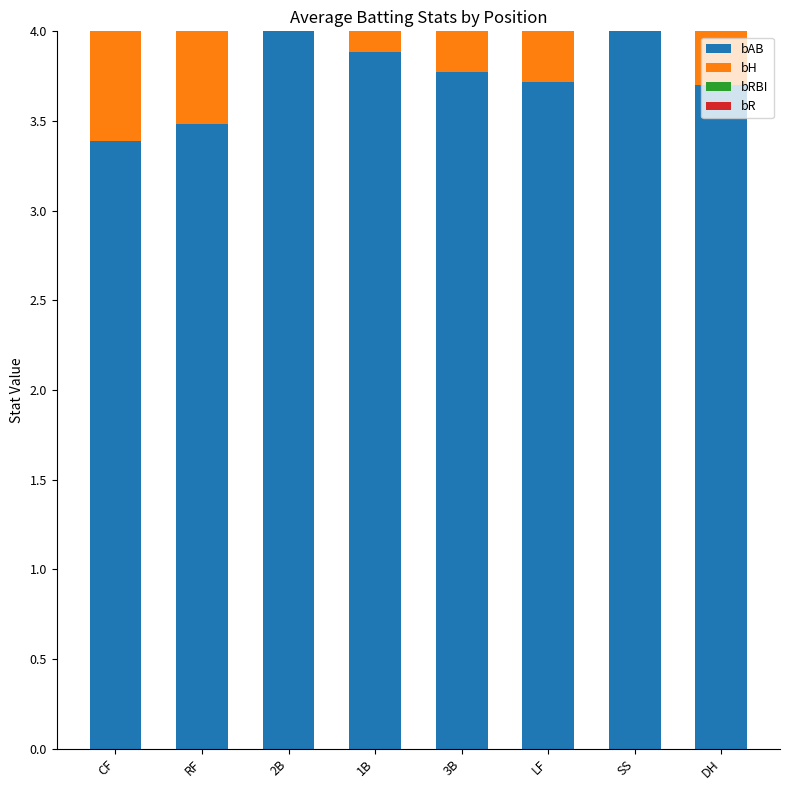

What is the difference between the maximum and second lowest values in the bRBI series?

0.2